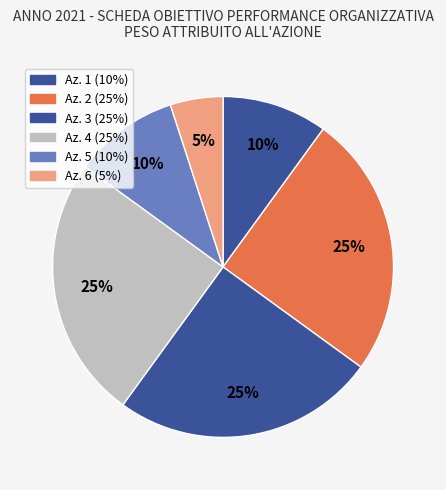

What is the change in value from Az. 5 to Az. 6?

-5